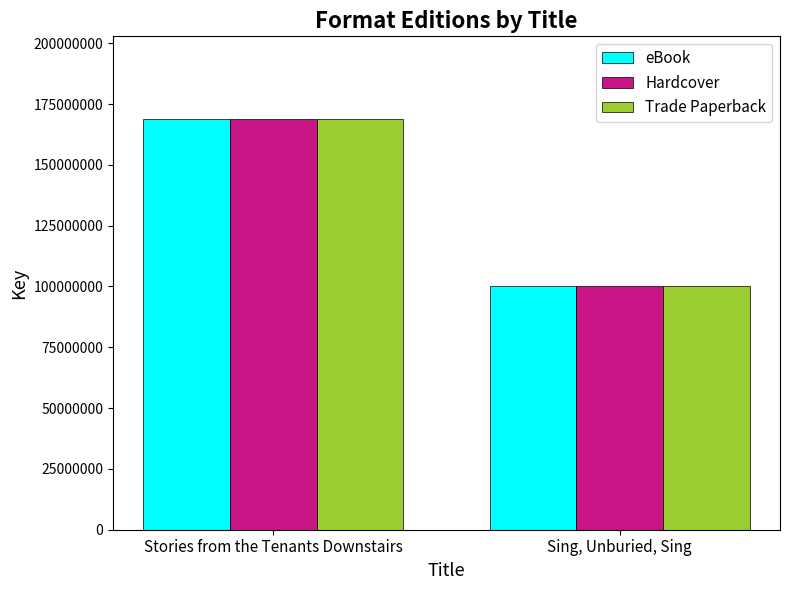

Reading right to left, transcribe all the data shown in this chart.

eBook: 100161933	169013013
Hardcover: 100161933	169013013
Trade Paperback: 100161933	169013013